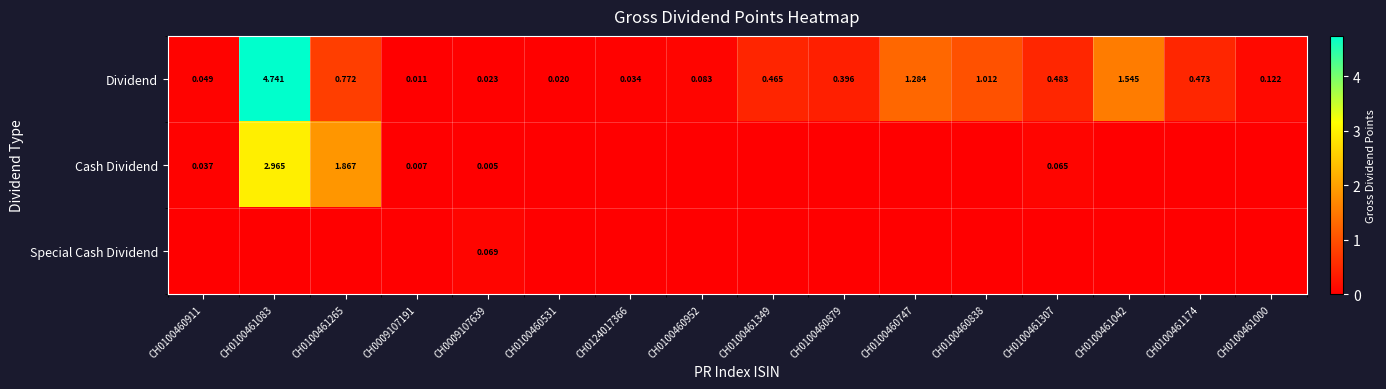

Rank the series at CH0009107639 from highest to lowest value.

Special Cash Dividend, Dividend, Cash Dividend